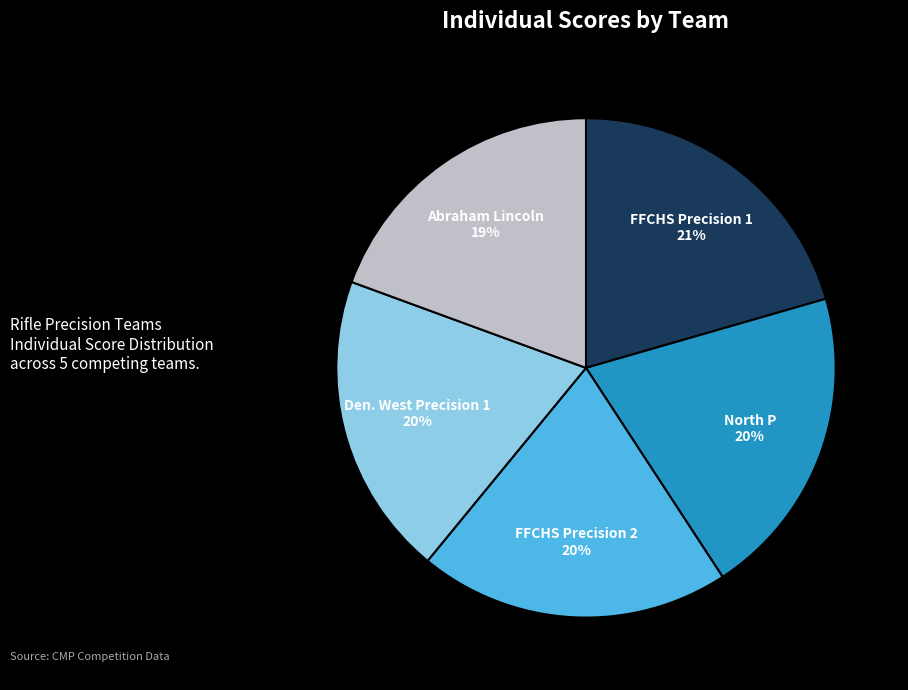

Between Abraham Lincoln and FFCHS Precision 1, which is larger?

FFCHS Precision 1